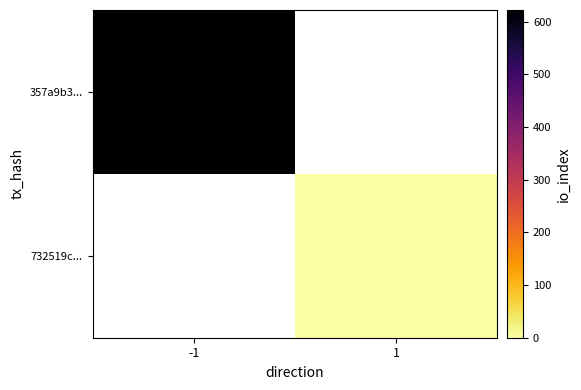

Rank the series by their average value, from highest to lowest.

357a9b3..., 732519c...